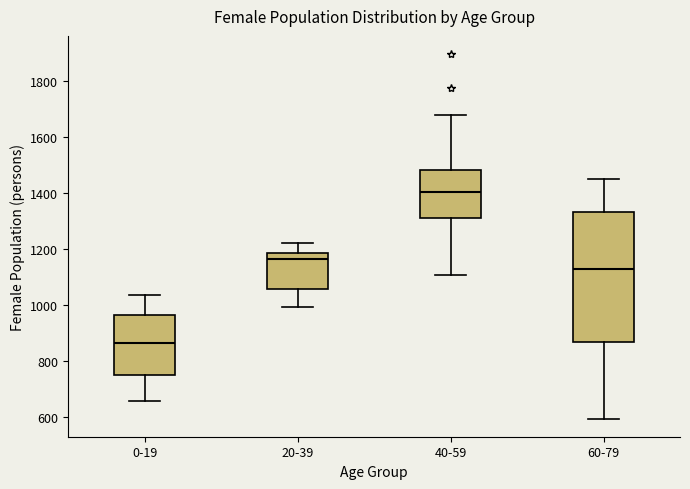

Reading left to right, transcribe this box plot: for each box, give where its median line is, the range the box spans, and where its two whiskers end, as read against the y-axis. The values are not printed on the chart, so give them approximately, as read against the axis.

0-19: median 860, box 760 to 960, whiskers 660 to 1040
20-39: median 1160, box 1060 to 1180, whiskers 1000 to 1220
40-59: median 1400, box 1300 to 1480, whiskers 1100 to 1680
60-79: median 1120, box 860 to 1340, whiskers 600 to 1460